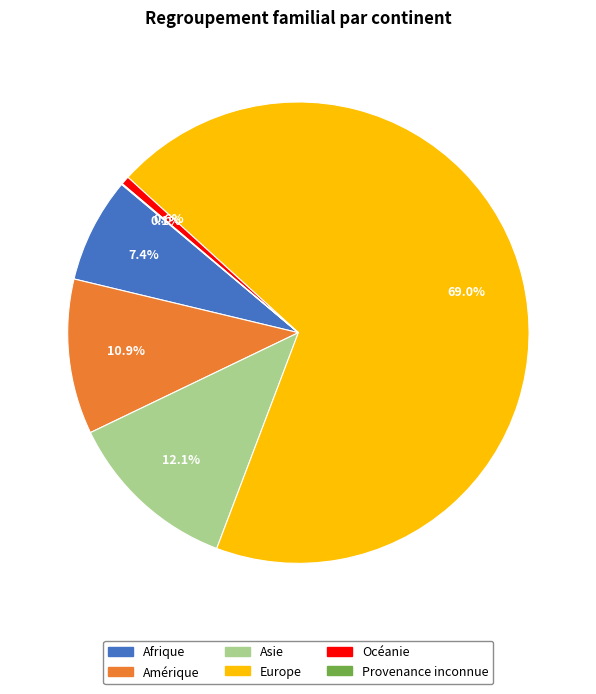

Approximately how many times larger is the value at Asie compared to Amérique?

1.1